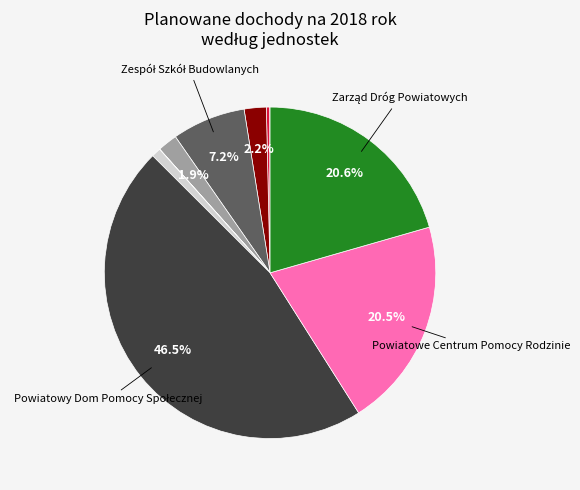

Which category has the biggest portion of the pie?

Powiatowy Dom Pomocy Społecznej